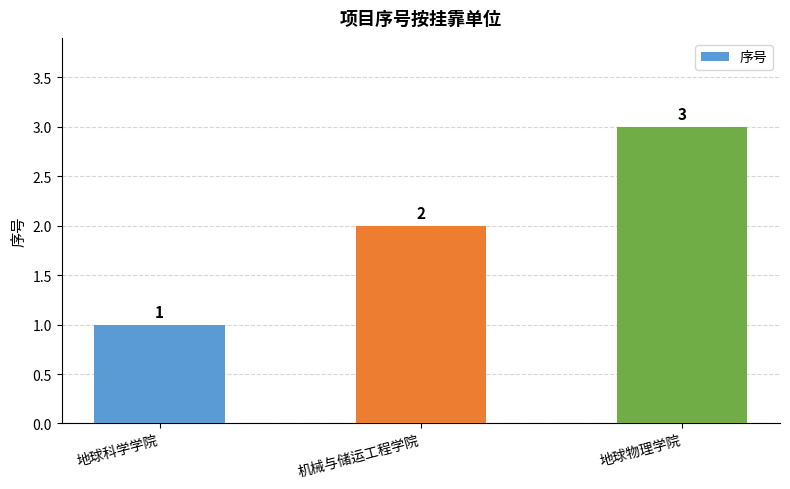

Rank the categories by value from highest to lowest.

地球物理学院, 机械与储运工程学院, 地球科学学院